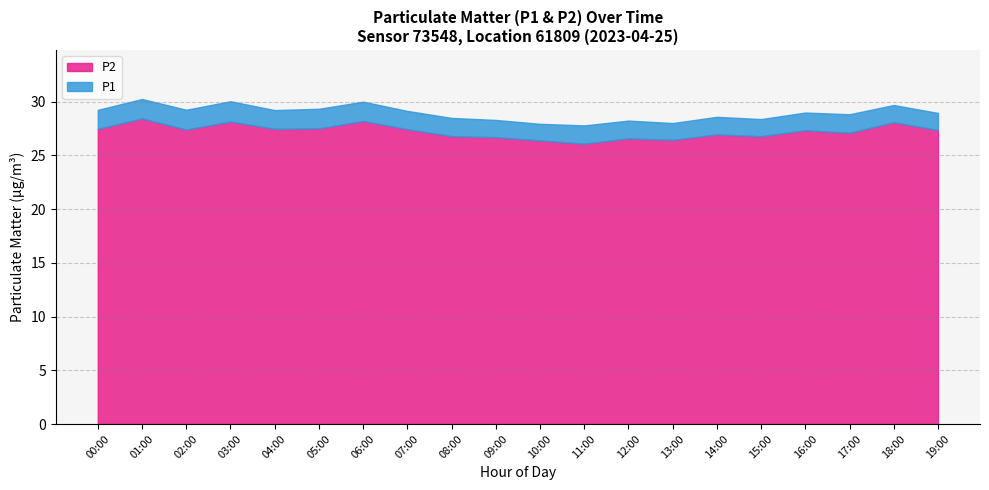

Is the value of P1 at 05:00 greater than the value of P2 at 06:00?

Yes